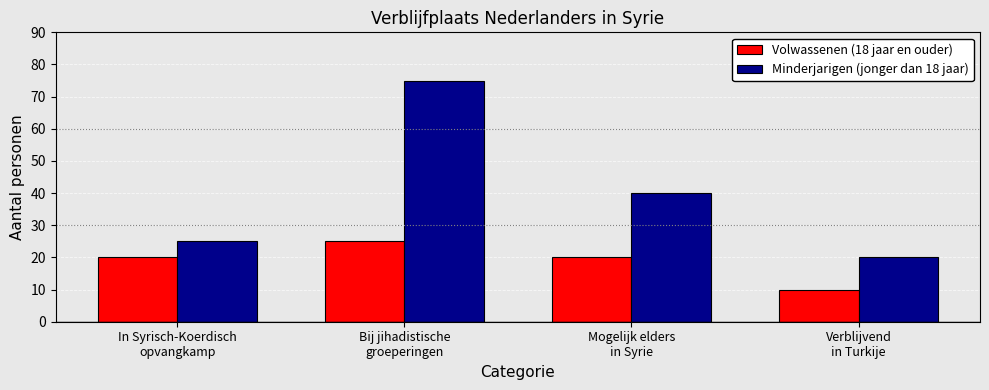

Rank the series by their average value, from lowest to highest.

Volwassenen (18 jaar en ouder), Minderjarigen (jonger dan 18 jaar)